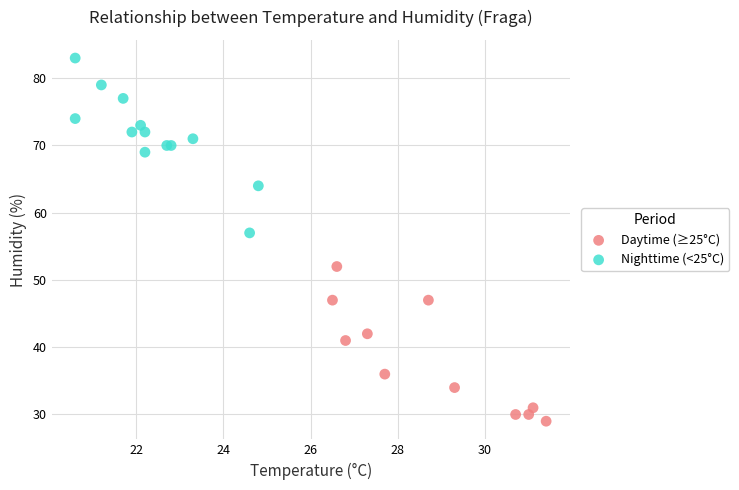

Which series reaches the minimum Y coordinate?

Daytime (≥25°C)